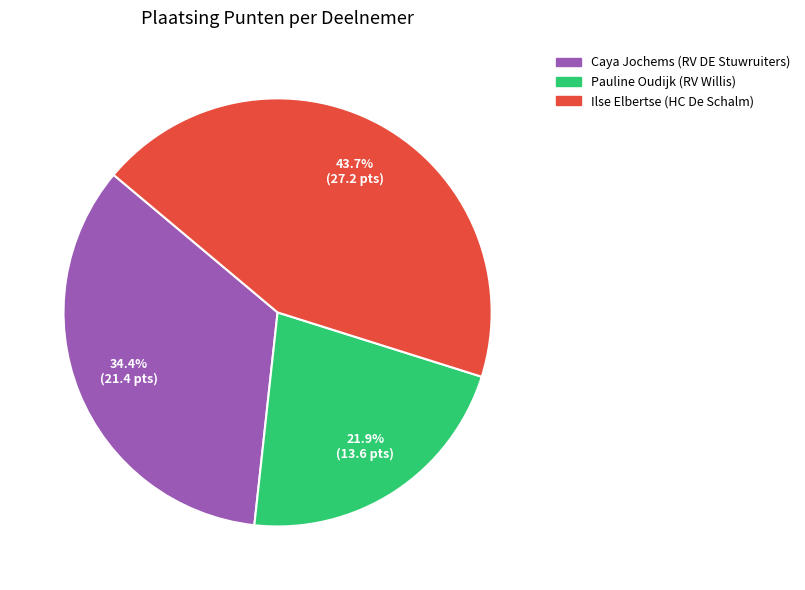

What portion of the pie excludes Caya Jochems?

65.6%